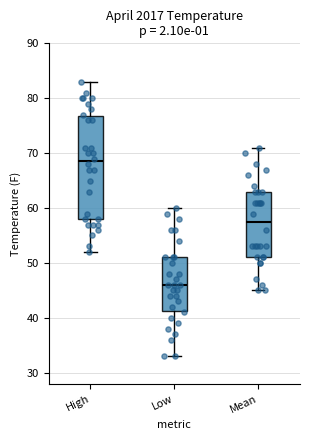

Reading left to right, read every box against the y-axis: the position of its median line, the range the box covers, and the ends of its whiskers. The values are not printed on the chart, so give them approximately, as read against the axis.

High: median 69, box 58 to 77, whiskers 52 to 83
Low: median 46, box 41 to 51, whiskers 33 to 60
Mean: median 58, box 51 to 63, whiskers 45 to 71